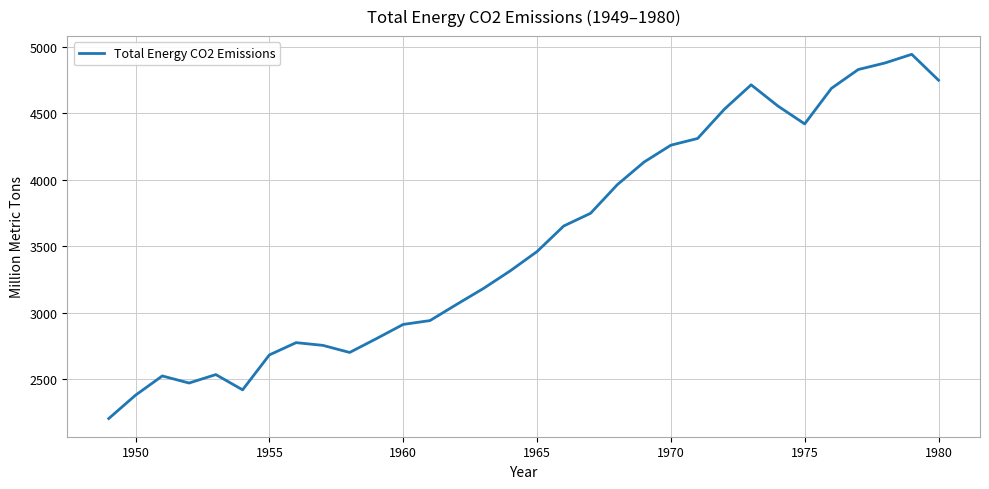

What is the difference between the maximum and minimum values?

2737.8